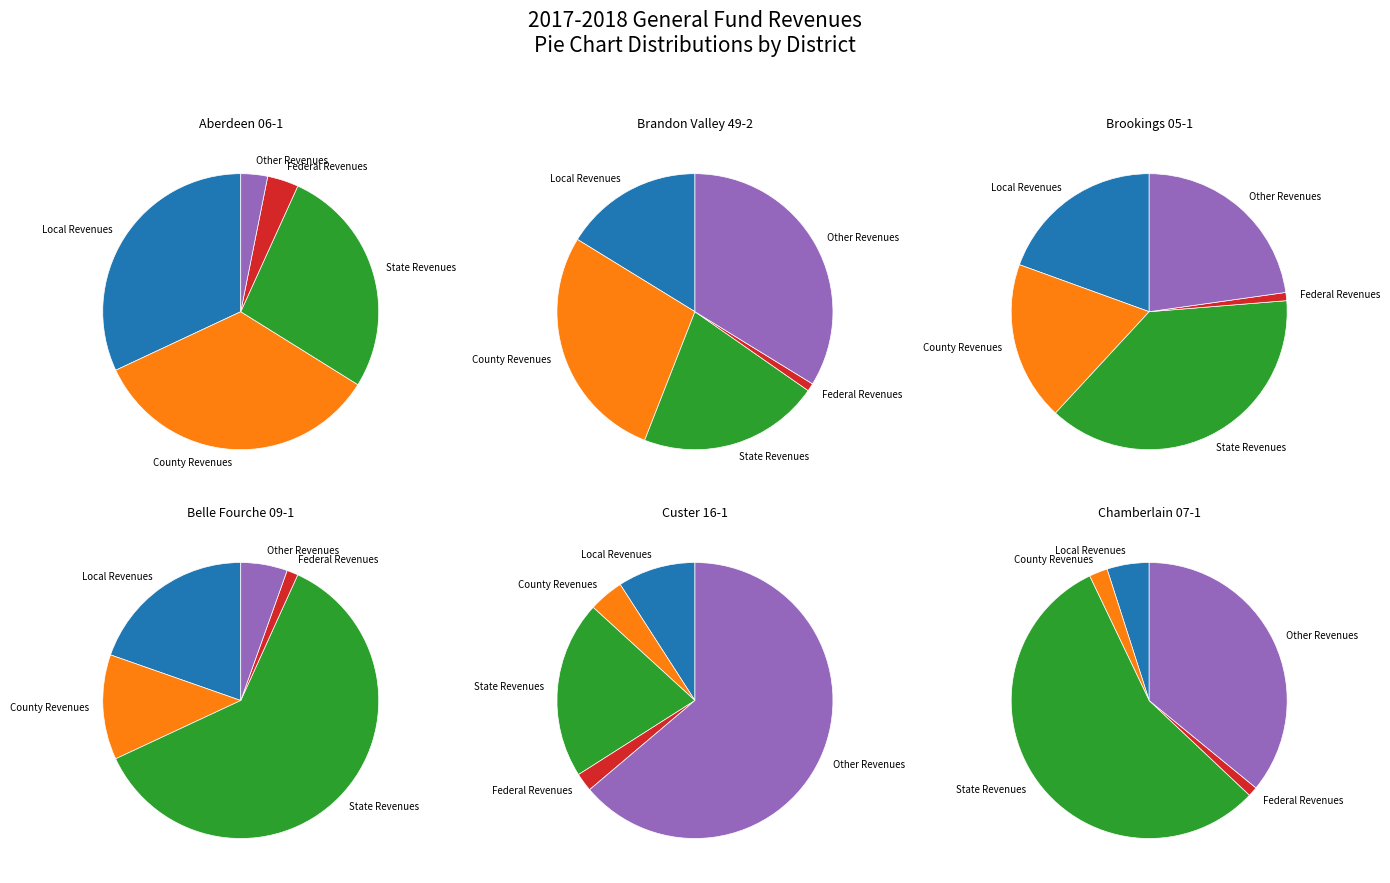

To the nearest percent, what is the combined percentage of Federal Revenues and State Revenues?

31%